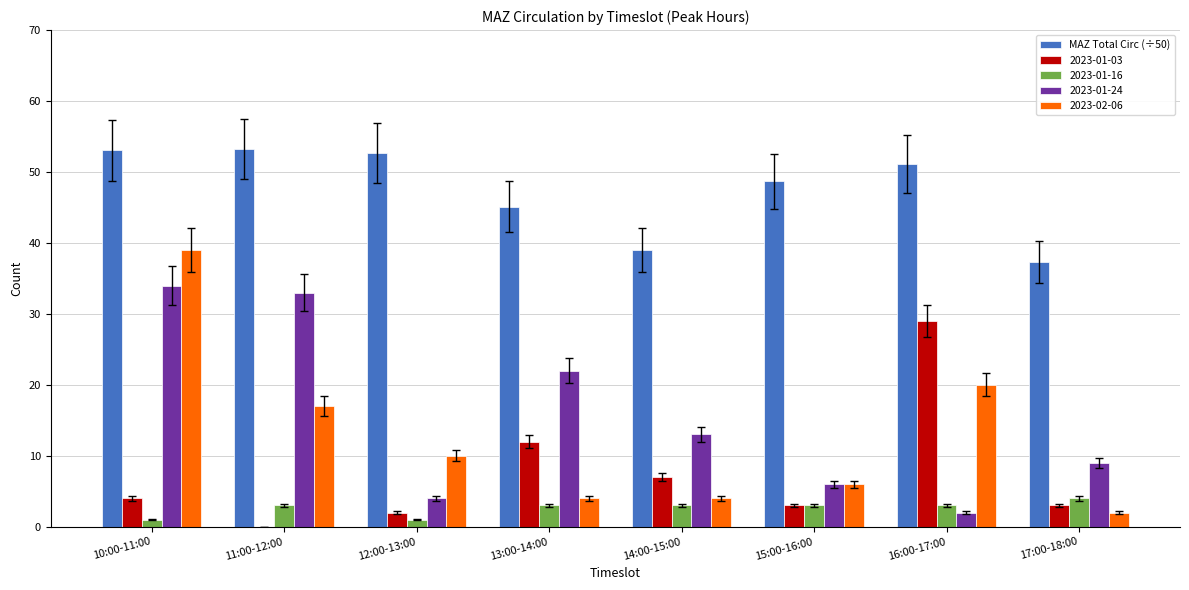

At which category is the sum across all series the highest?

10:00-11:00